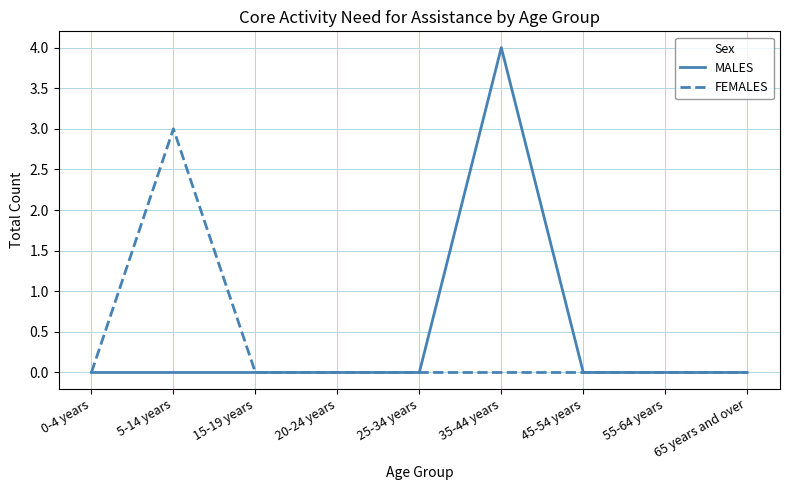

Rank the series by their maximum value, from lowest to highest.

FEMALES, MALES